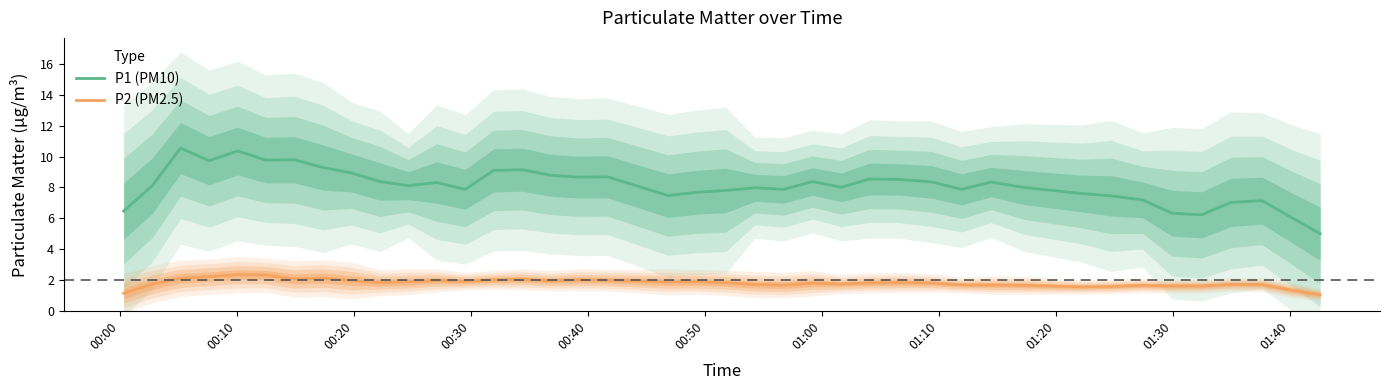

True or false: P2 (PM2.5) has more than 0 points higher than both neighbors.

True